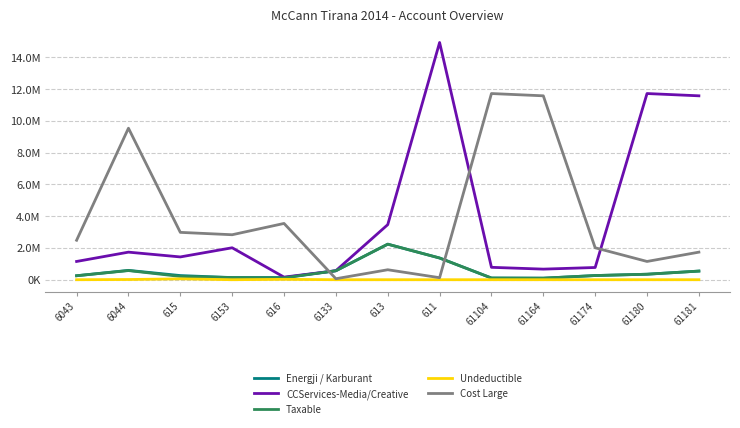

Reading left to right, what are all the values shown in this chart?

Energji / Karburant: 6043=250227.1	6044=588118.9	615=261162.5	6153=134597.7	616=136637.0	6133=563631.2	613=2237506.0	611=1366068.5	61104=105900.0	61164=97500.0	61174=262620.0	61180=345751.4	61181=543393.9
CCServices-Media/Creative: 6043=1149043.7	6044=1735151.5	615=1434003.2	6153=2010362.2	616=163090.0	6133=567460.5	613=3465988.5	611=14931158.8	61104=779642.1	61164=666085.5	61174=769080.9	61180=11717876.6	61181=11574631.1
Taxable: 6043=250227.1	6044=575296.9	615=206884.5	6153=134597.7	616=113637.0	6133=563631.2	613=2237506.0	611=1366068.5	61104=105900.0	61164=97500.0	61174=262620.0	61180=345751.4	61181=543393.9
Undeductible: 6043=0.0	6044=12822.0	615=54278.0	6153=0.0	616=23000.0	6133=0.0	613=0.0	611=0.0	61104=0.0	61164=0.0	61174=0.0	61180=0.0	61181=0.0
Cost Large: 6043=2483496.3	6044=9536057.6	615=2980057.7	6153=2830643.4	616=3541660.7	6133=61813.2	613=627004.2	611=126443.3	61104=11717876.6	61164=11574631.1	61174=2010362.2	61180=1149043.7	61181=1735151.5